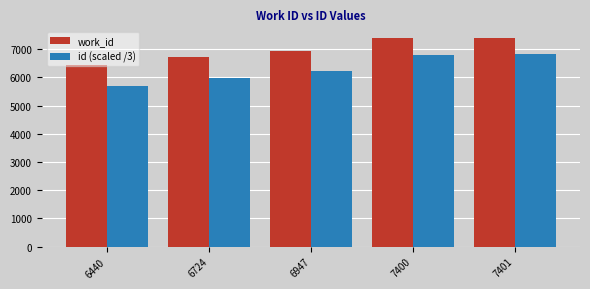

Which series has the widest spread of values?

id (scaled /3)